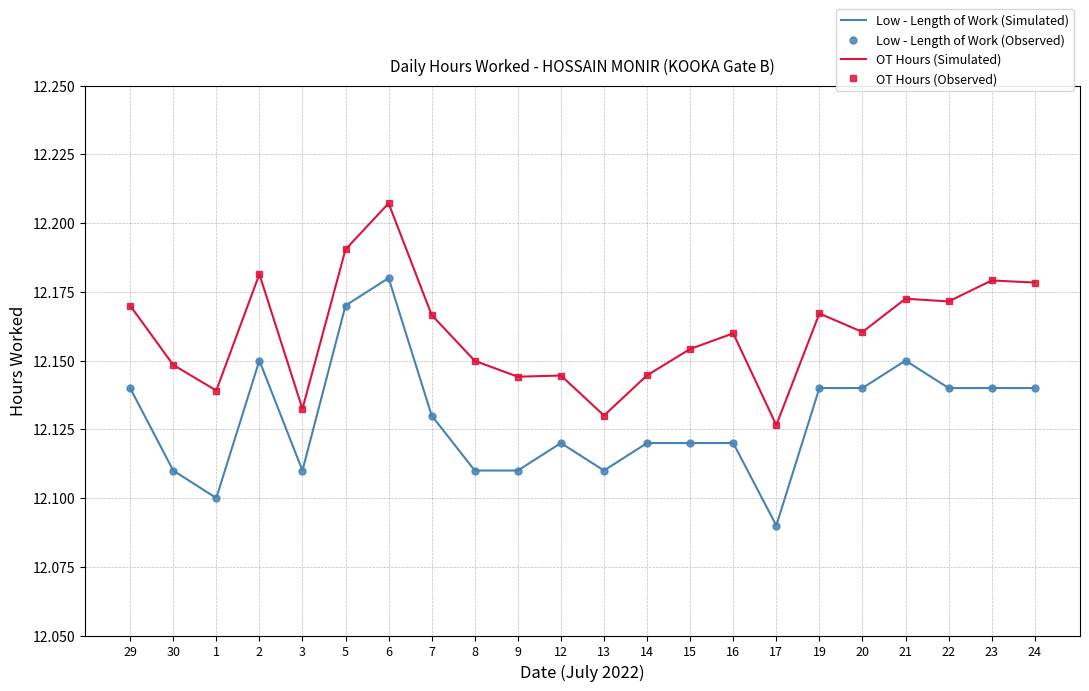

True or false: OT Hours (Simulated) and OT Hours (Observed) intersect in this chart.

False